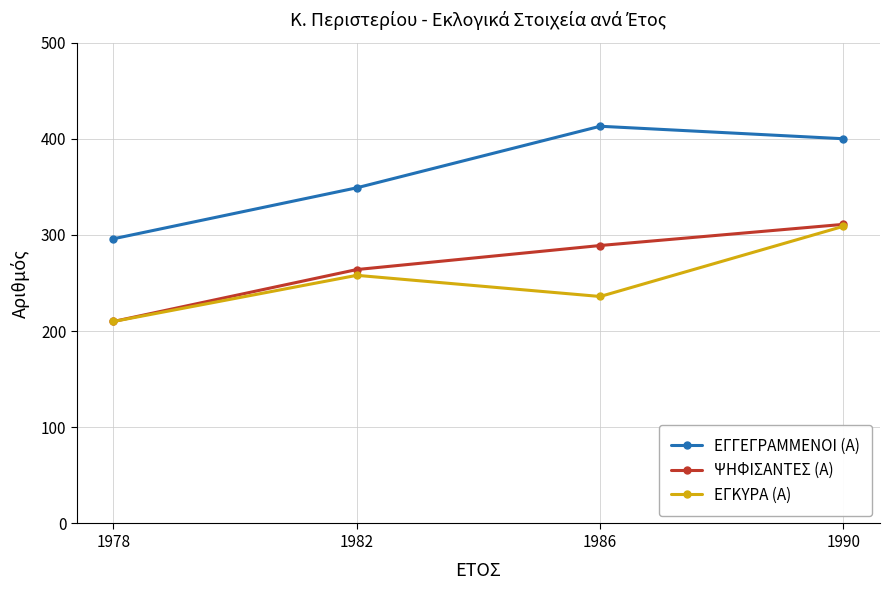

At which label is ΨΗΦΙΣΑΝΤΕΣ (Α) closest to 260?

1982